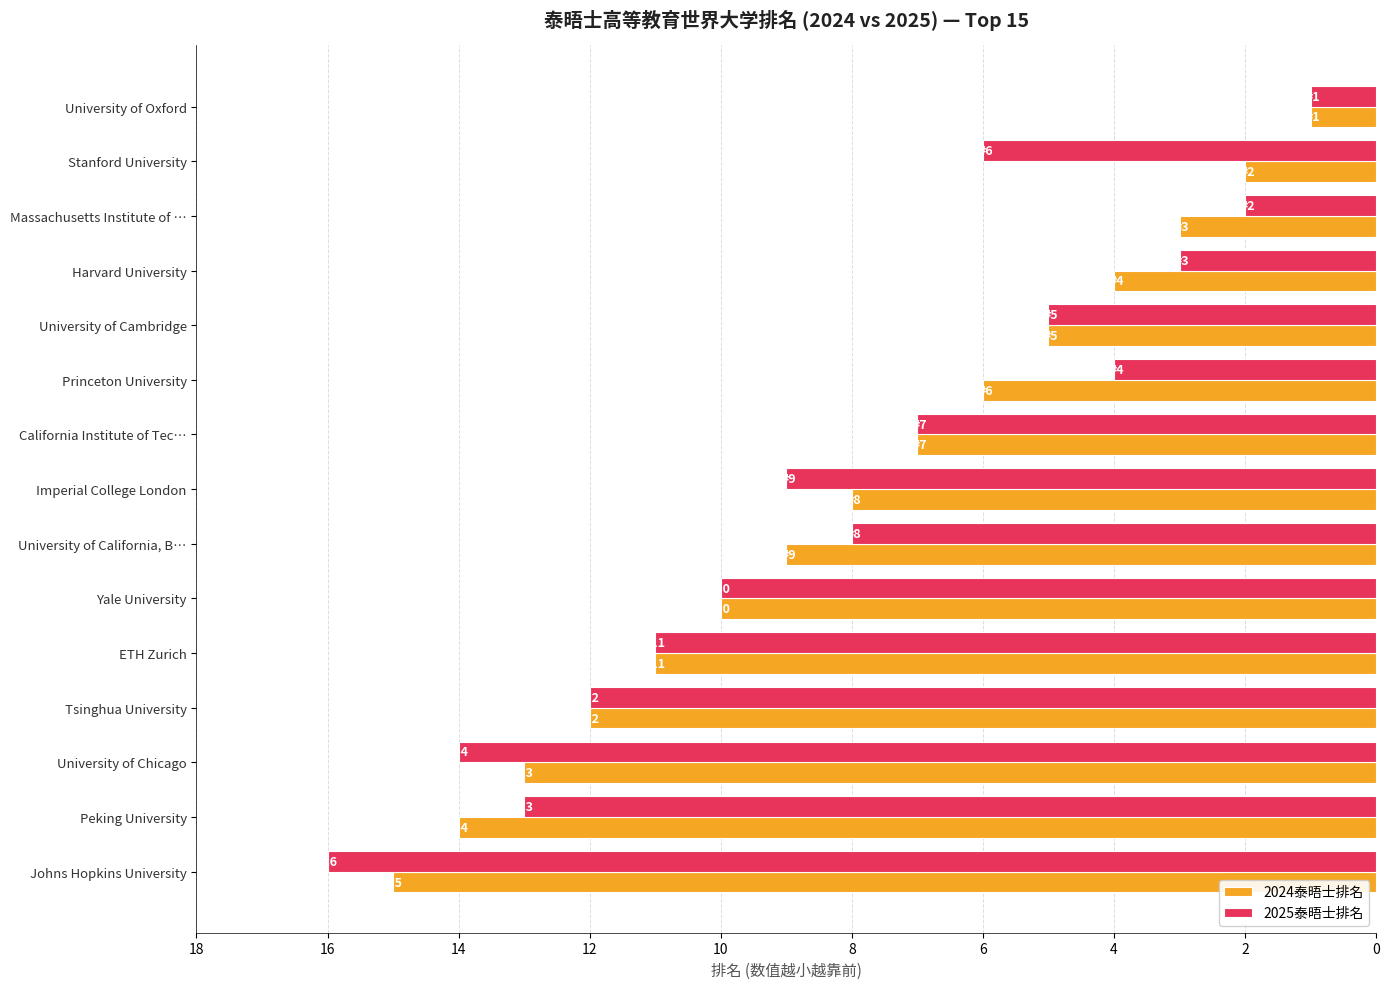

At which category is the sum across all series the highest?

Johns Hopkins University